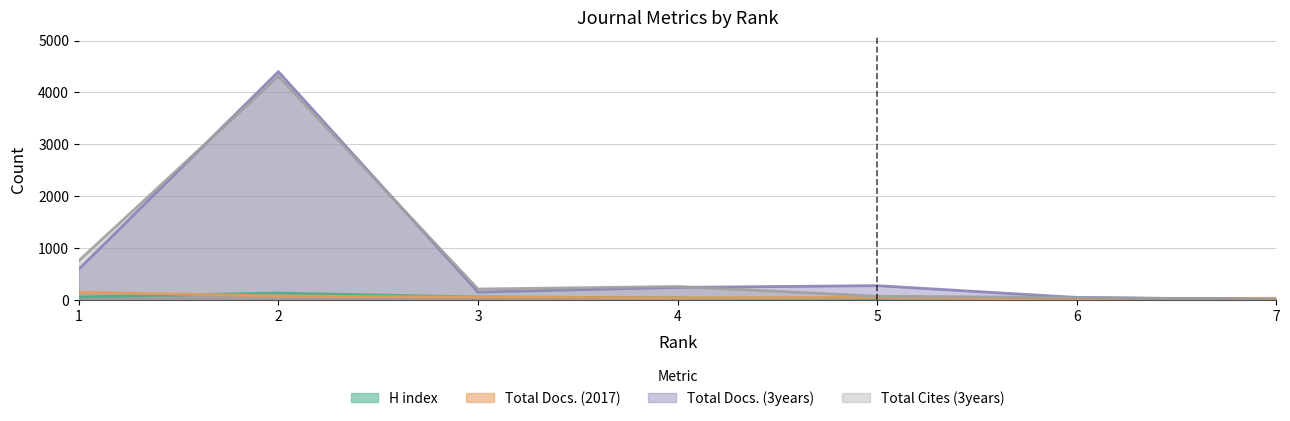

What is the difference between the Total Docs. (2017) values at 3 and 6?

43